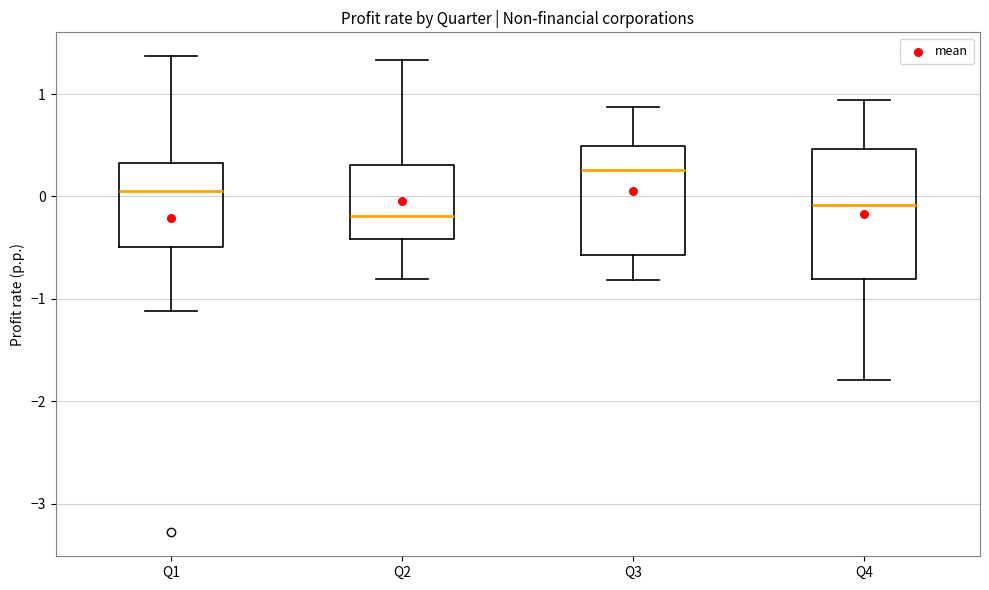

Comparing the boxes themselves (not the whiskers), which one is the tallest?

Q4